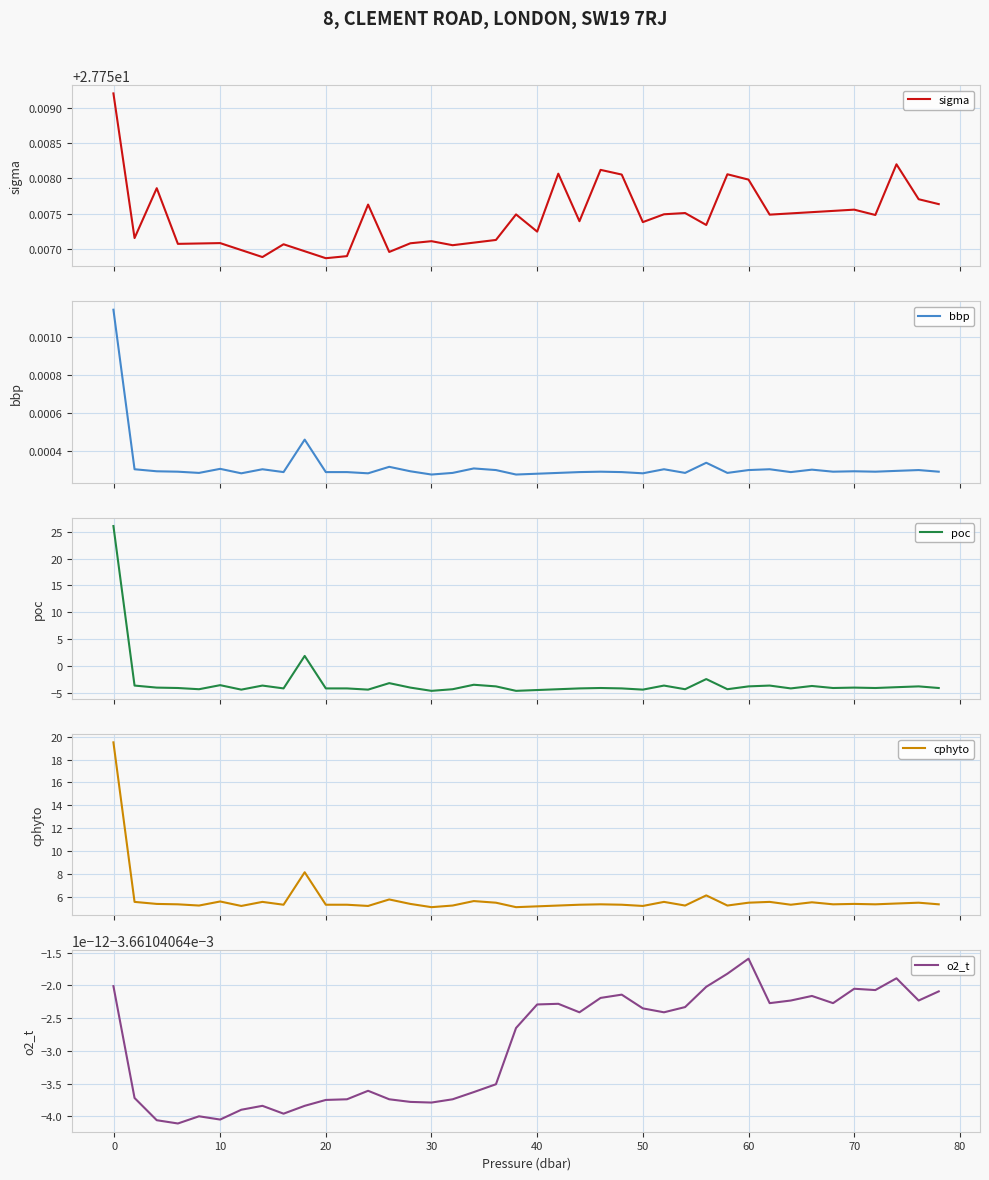

How many interior local valleys does the o2_t series have?

10